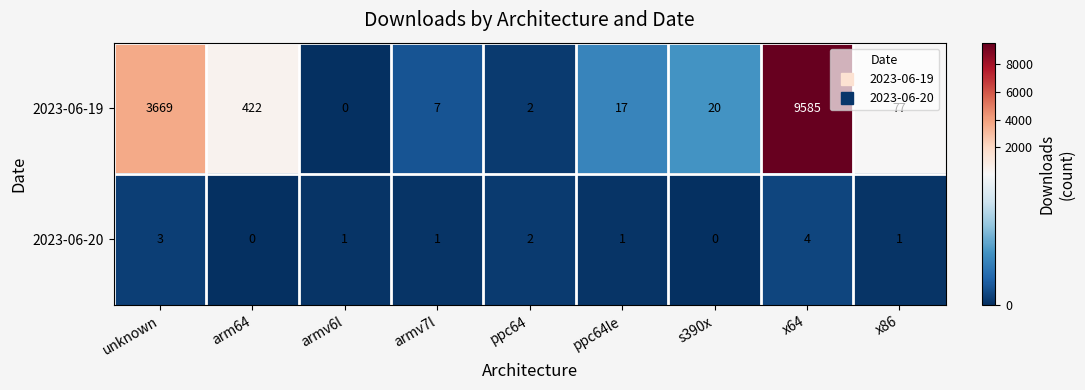

Which series has the widest spread of values?

2023-06-19